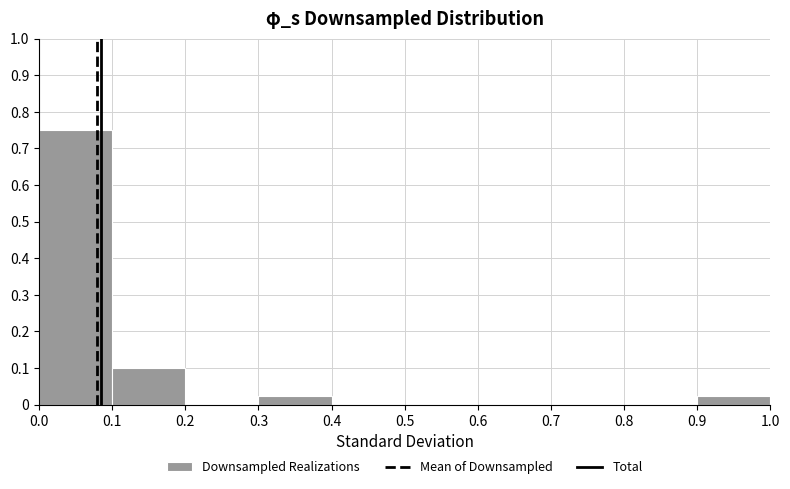

How tall is the bar that spans 0.3 to 0.4 on the x-axis? The values are not printed on the chart, so give them approximately, as read against the axis.

0.03